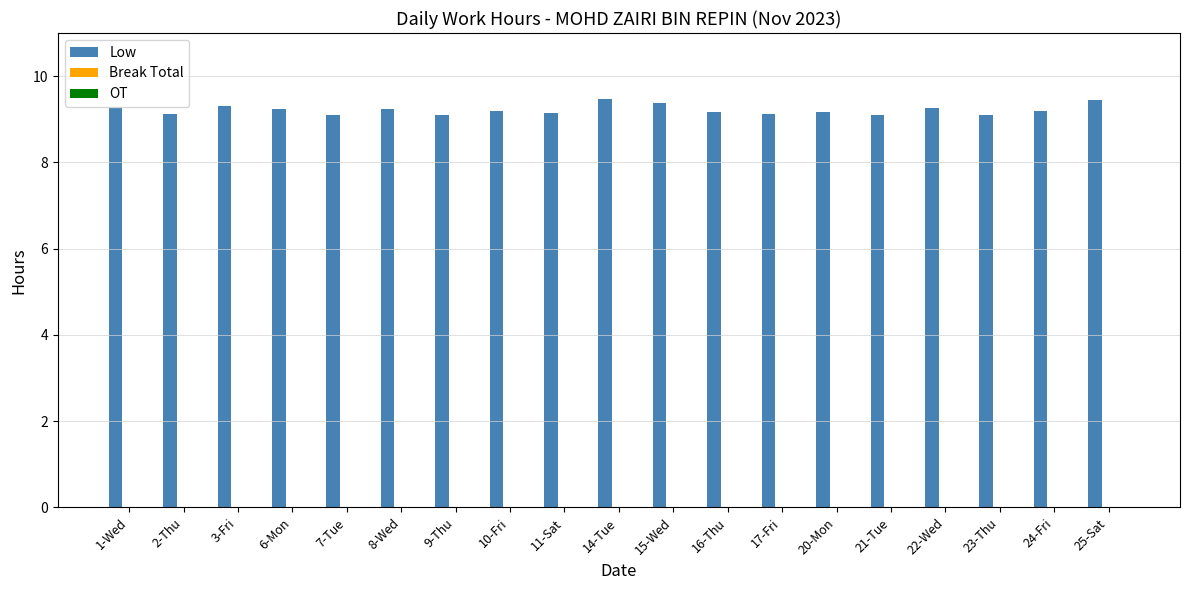

Between 14-Tue and 17-Fri, which is larger?

14-Tue